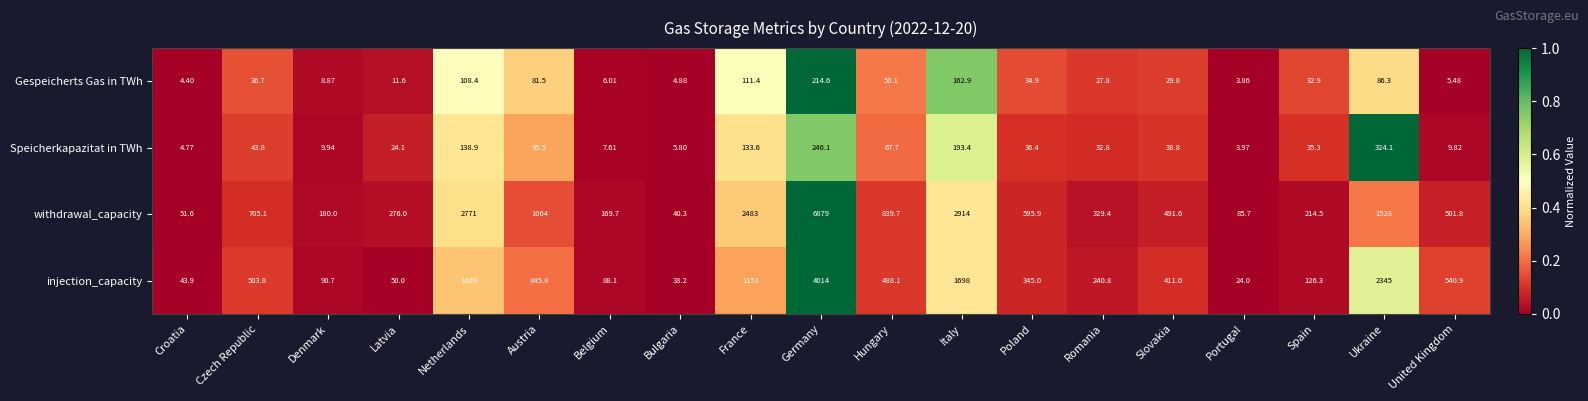

At which category is the sum across all series the highest?

Germany